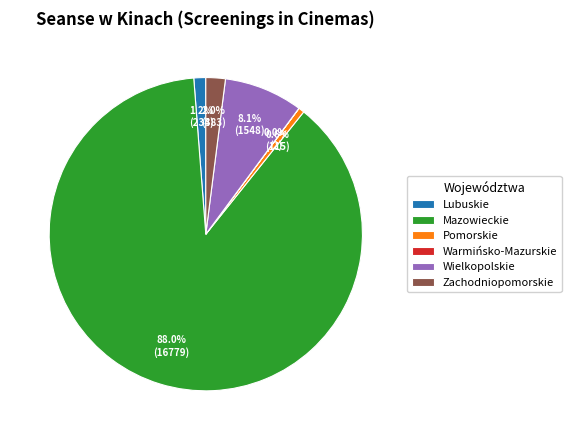

Between Pomorskie and Mazowieckie, which is larger?

Mazowieckie